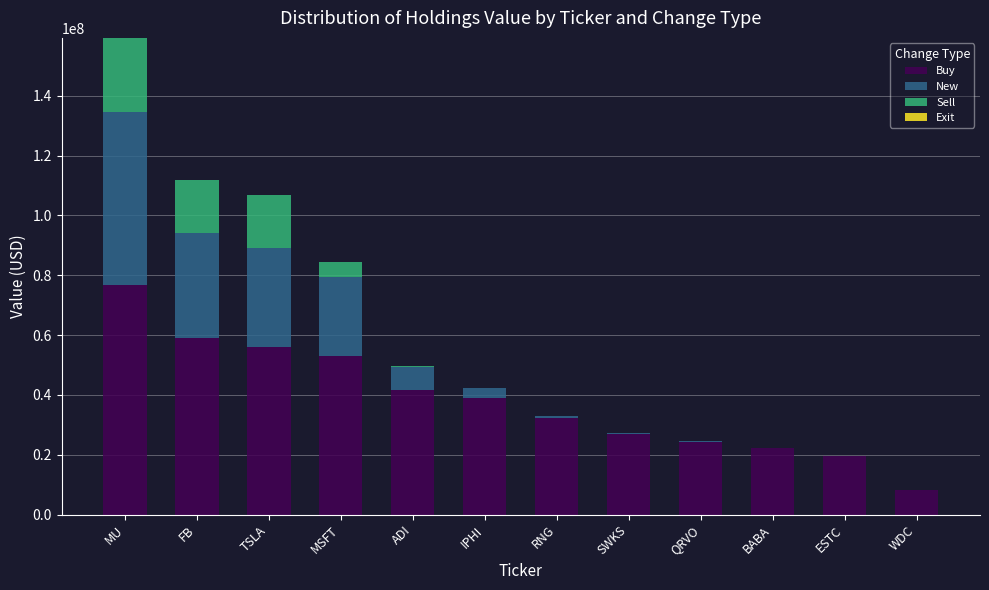

Are the bars grouped side by side (vs. stacked)?

No